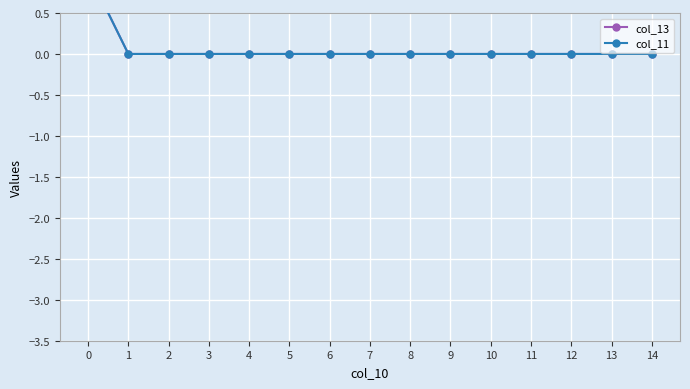

Which series has the widest spread of values?

col_13